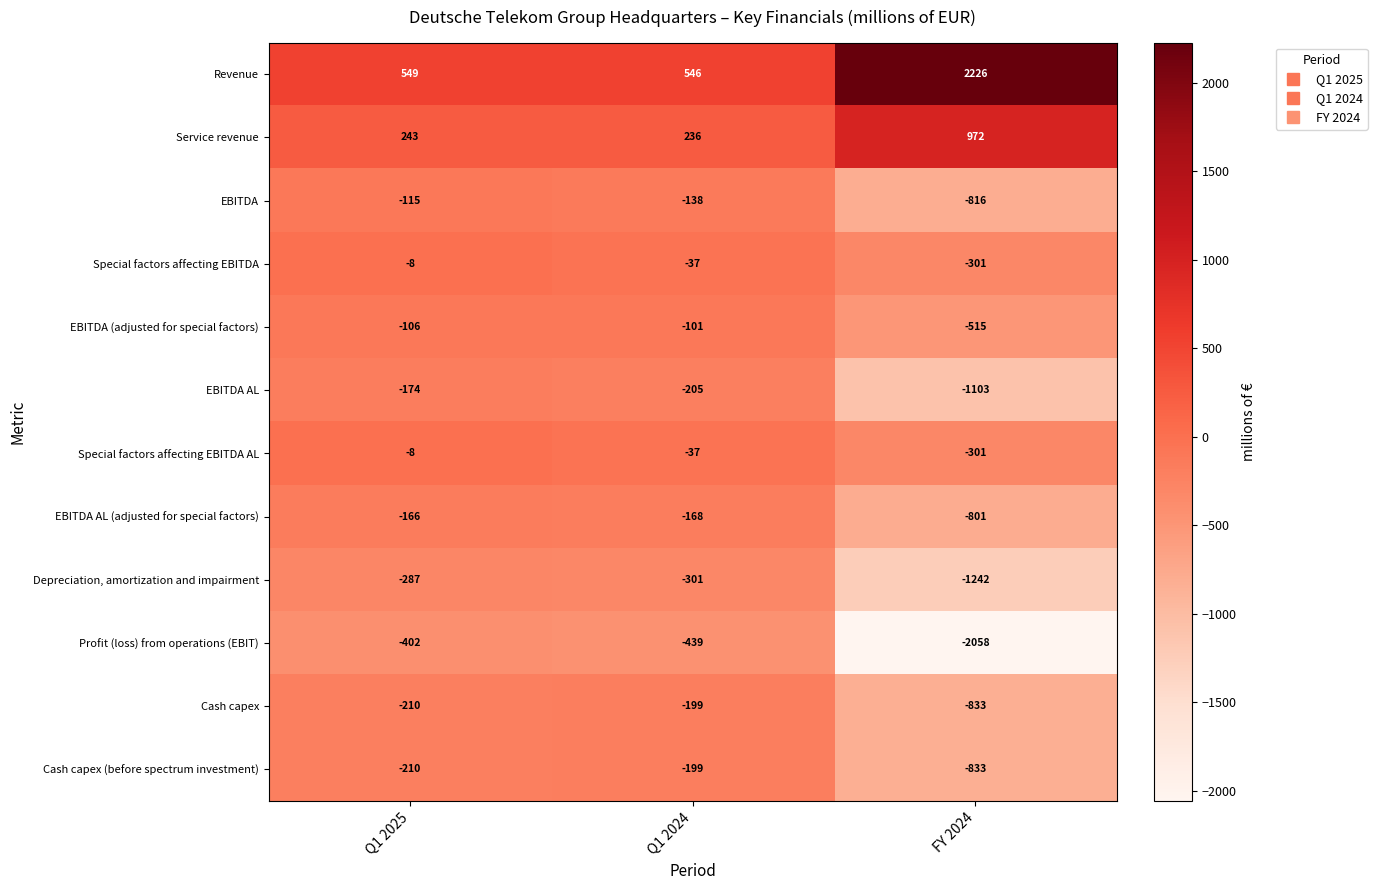

At which category is the sum across all series the highest?

Q1 2025